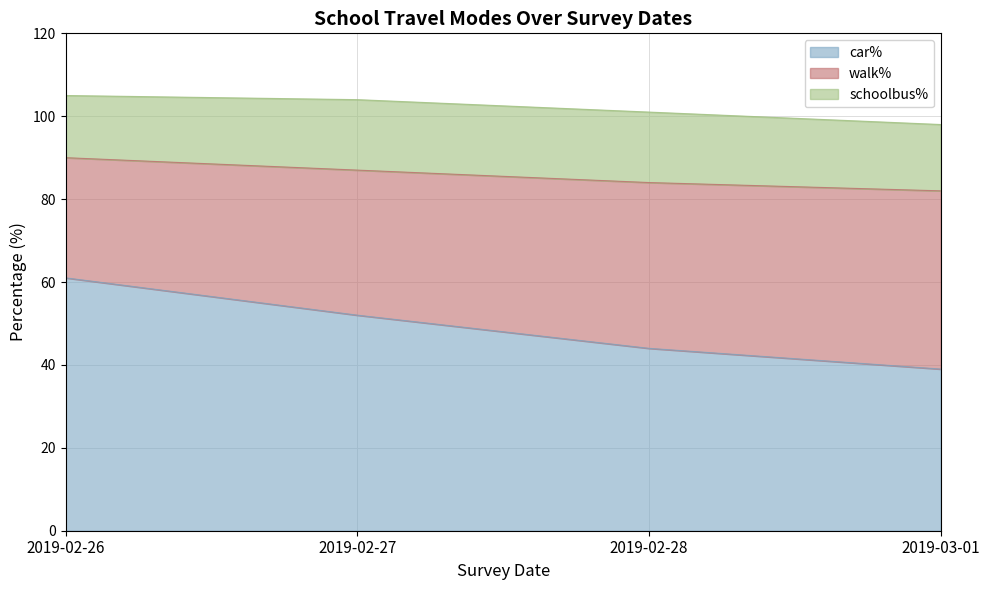

What is the average value of the car% series?

49